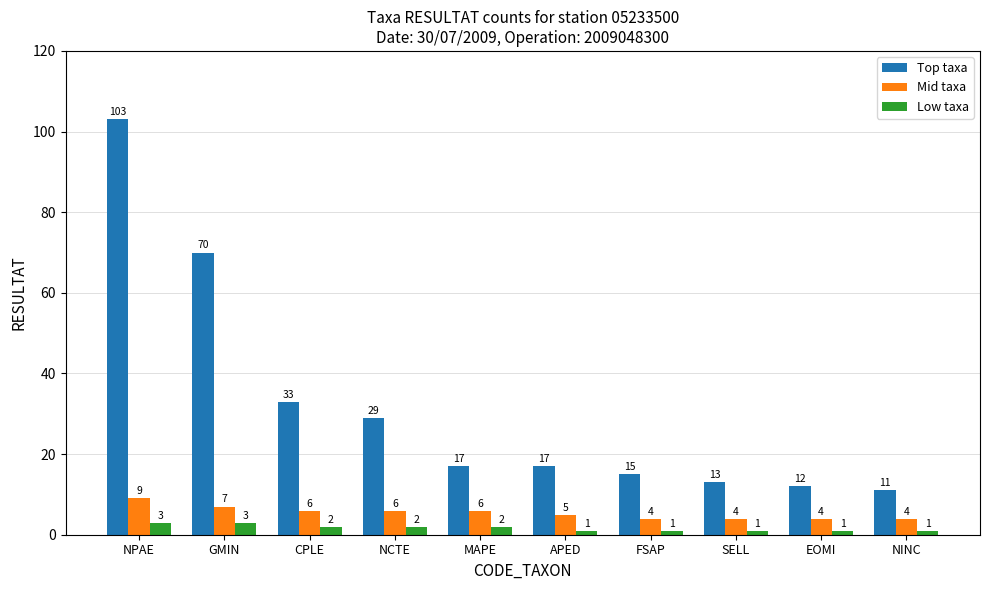

What is the value of the Mid taxa bar at the 1st from the left?

9